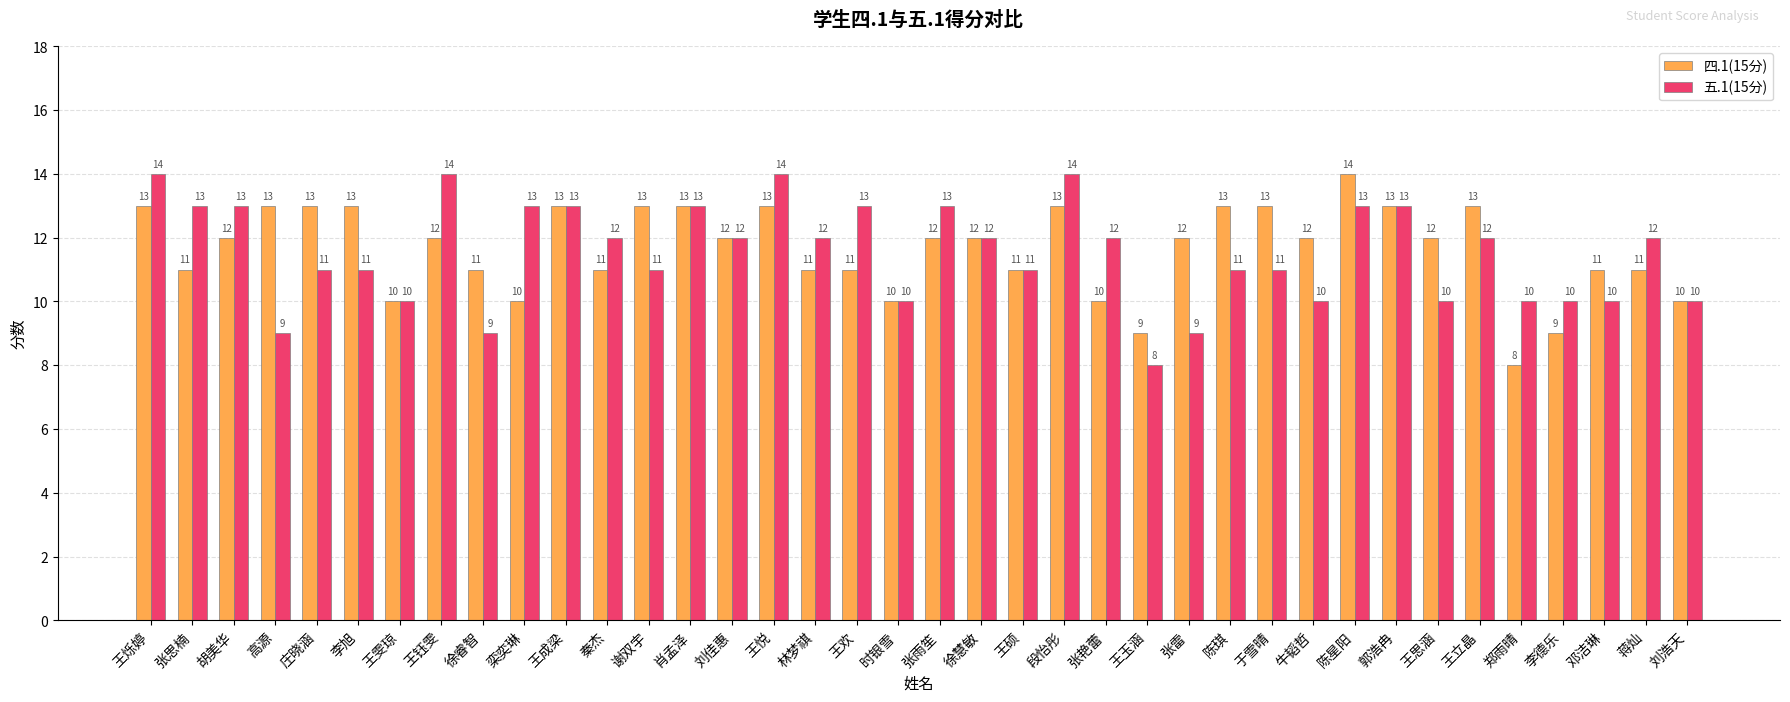

What is the total value across all series at 王成梁?

26